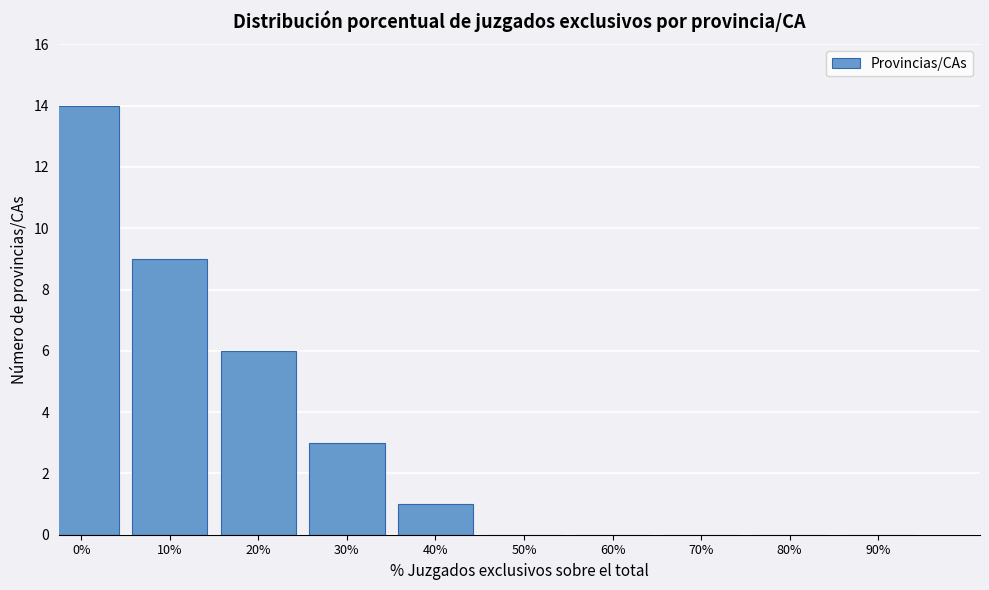

Reading left to right, list all the values displayed in this chart.

0%=14	10%=9	20%=6	30%=3	40%=1	50%=0	60%=0	70%=0	80%=0	90%=0